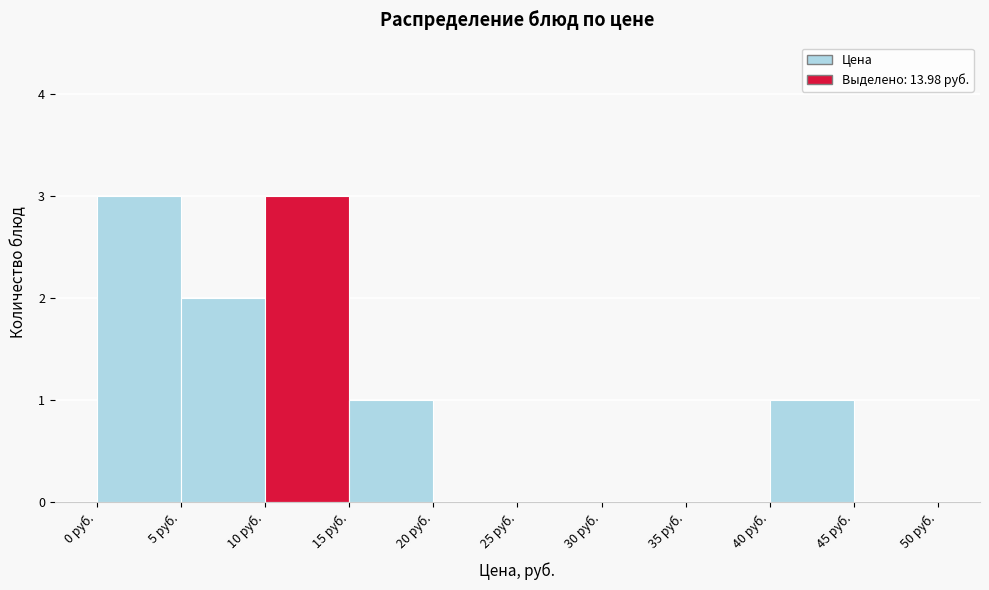

Reading left to right, list every bar in this chart as the range it spans on the x-axis followed by its height. The values are not printed on the chart, so give them approximately, as read against the axis.

0 to 5: 3
5 to 10: 2
10 to 15: 3
15 to 20: 1
20 to 25: 0
25 to 30: 0
30 to 35: 0
35 to 40: 0
40 to 45: 1
45 to 50: 0